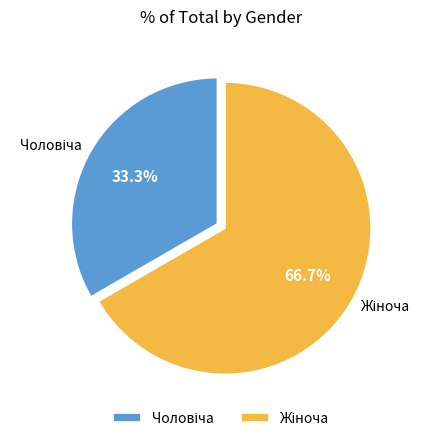

Is there a majority slice in this chart?

Yes